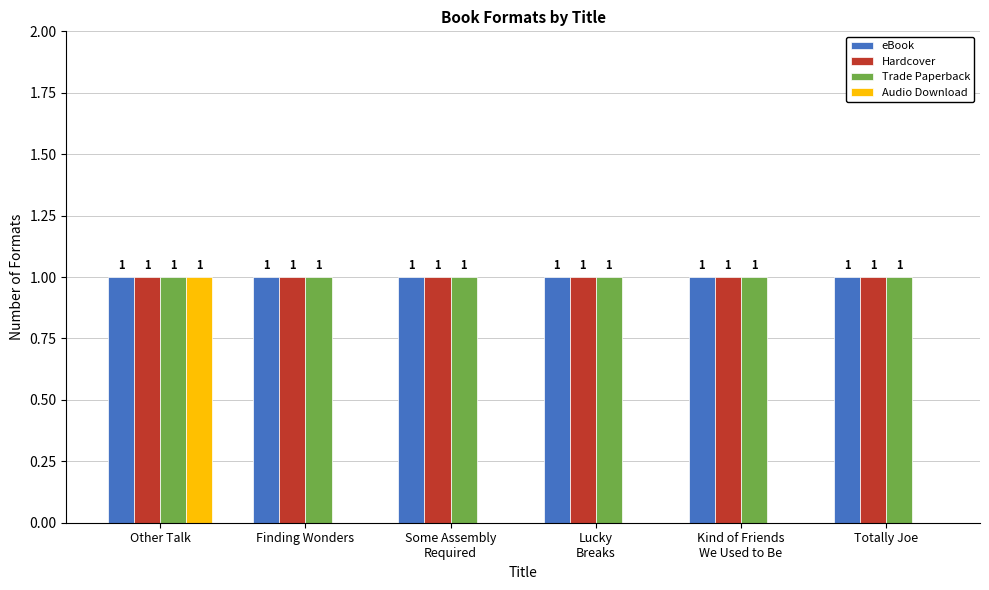

True or false: Hardcover has a value of 1 at Totally Joe.

True